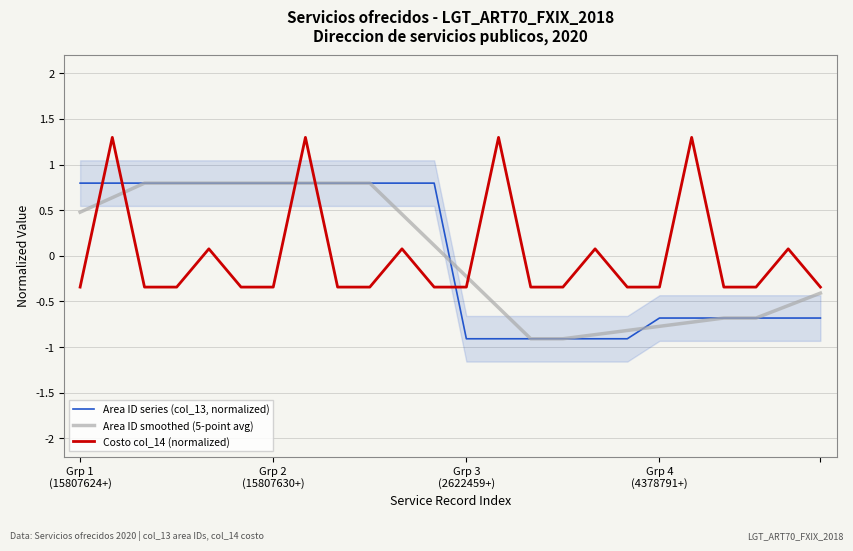

What is the lowest value of the Costo col_14 (normalized) series?

-0.3